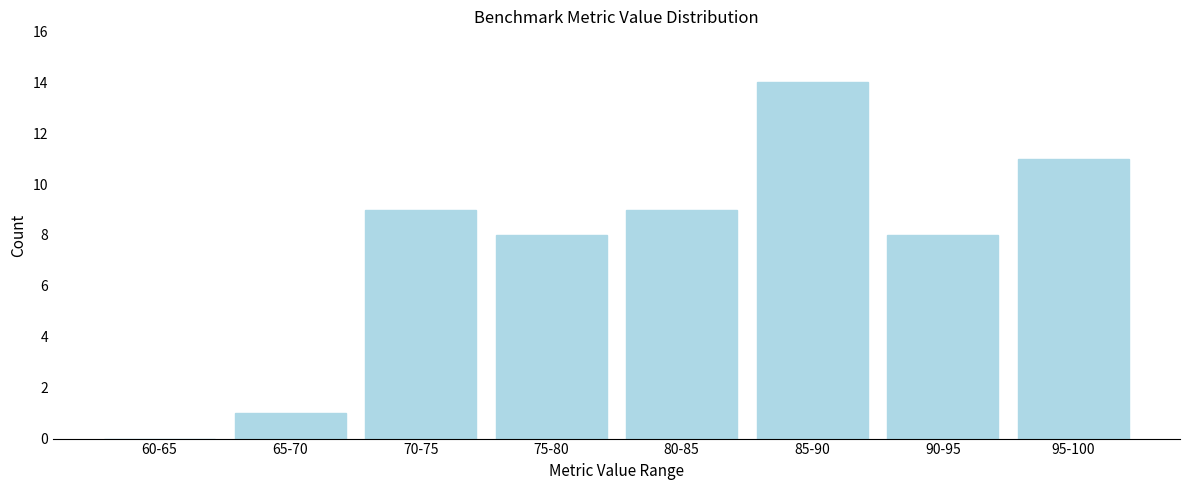

Reading right to left, transcribe all the data shown in this chart.

95-100=11	90-95=8	85-90=14	80-85=9	75-80=8	70-75=9	65-70=1	60-65=0